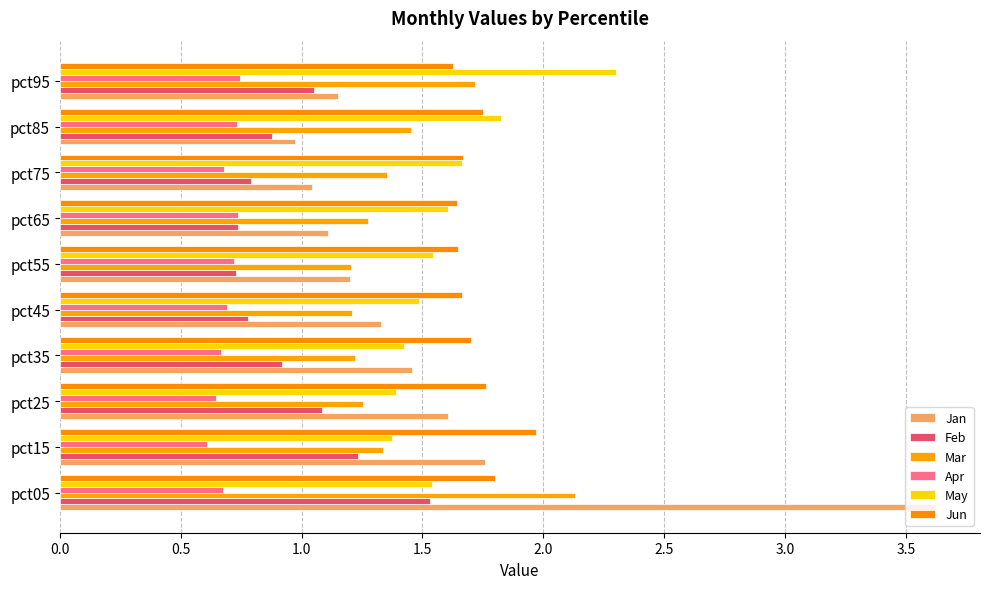

What is the difference between the second highest and second lowest values in the Apr series?

0.1